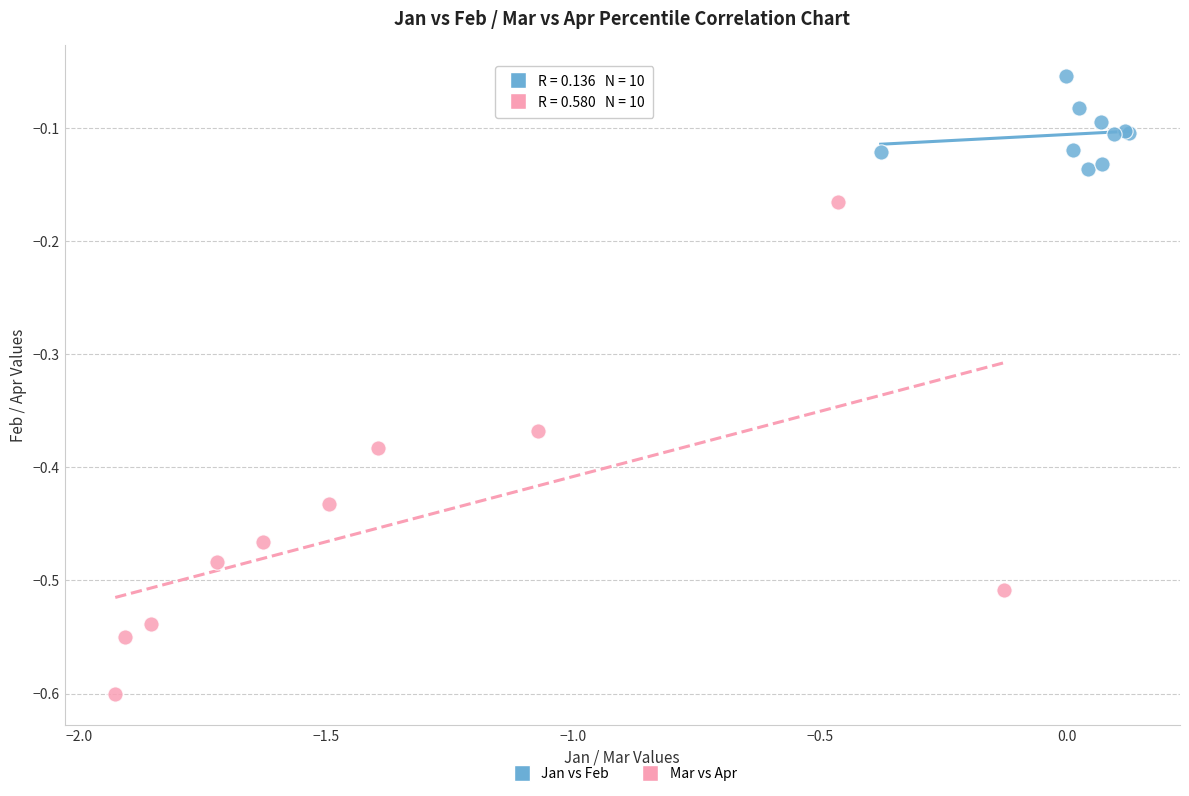

Which series has the widest spread of Y values?

Mar vs Apr